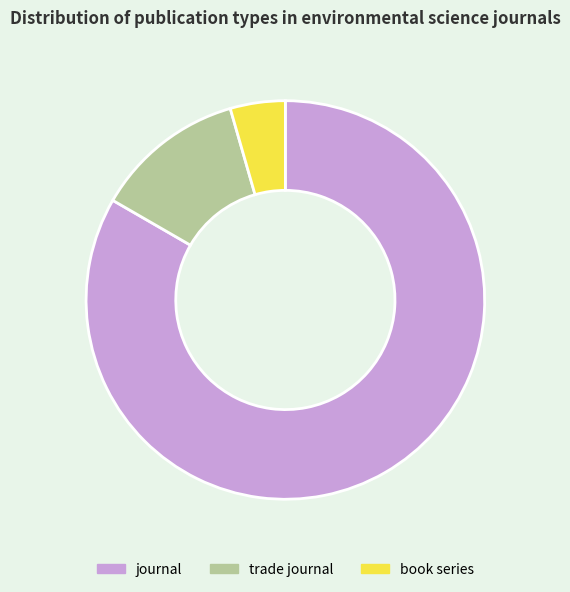

Do trade journal and journal together represent more than half of the pie?

Yes